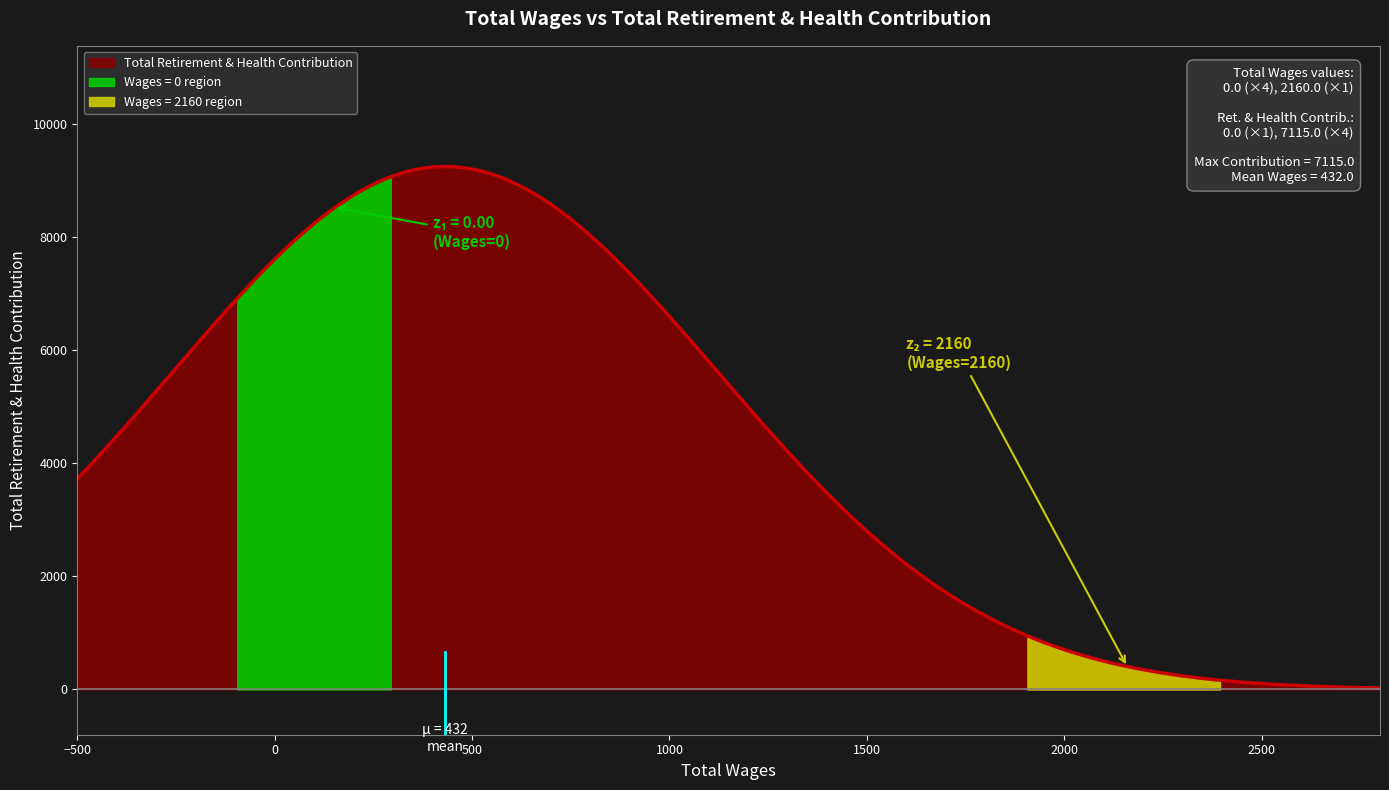

What is the sum of all values?

28460